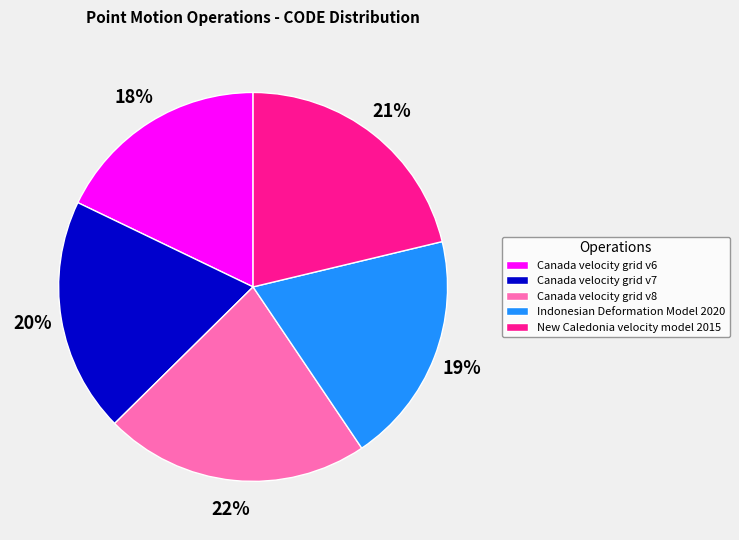

What percentage is the Canada velocity grid v7 slice, to the nearest percent?

20%